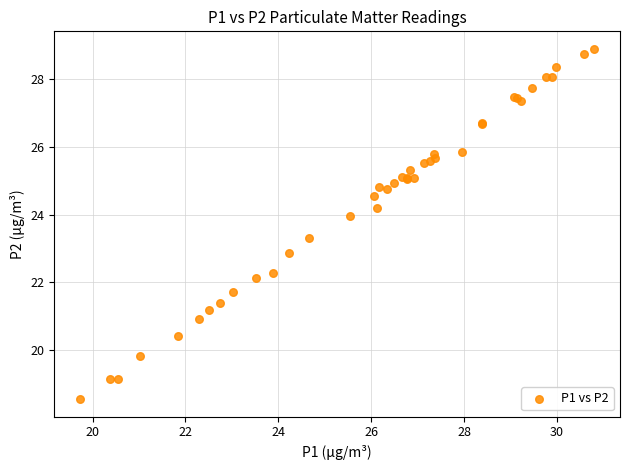

What Y value in the scatter plot is closest to 23?

22.9